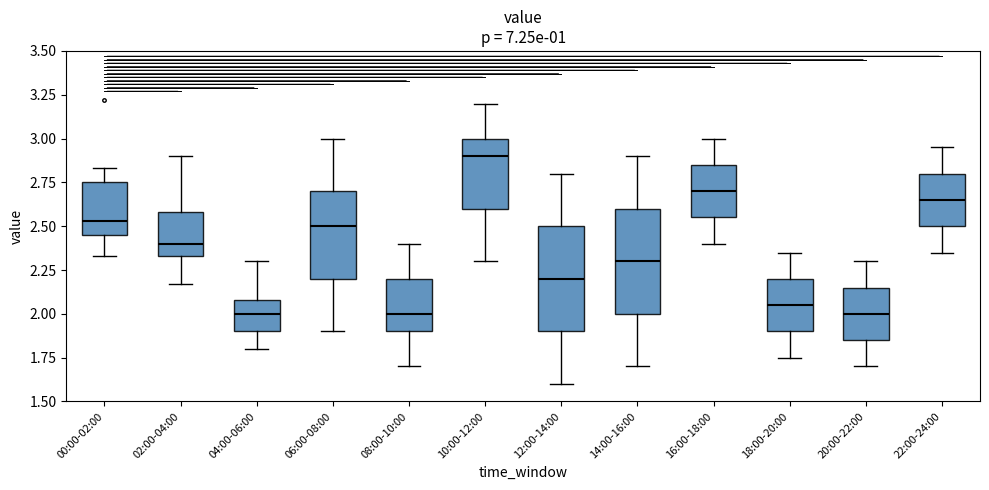

Where does the upper whisker of the box for 16:00-18:00 end on the y-axis? The values are not printed on the chart, so give them approximately, as read against the axis.

3.00